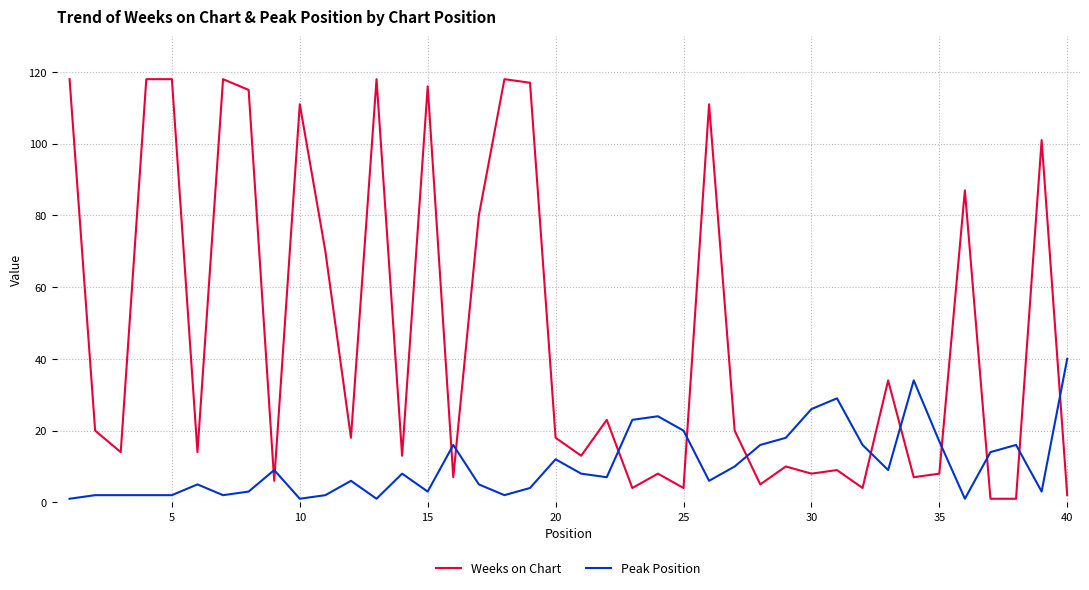

What is the difference between the maximum and second lowest values in the Peak Position series?

39